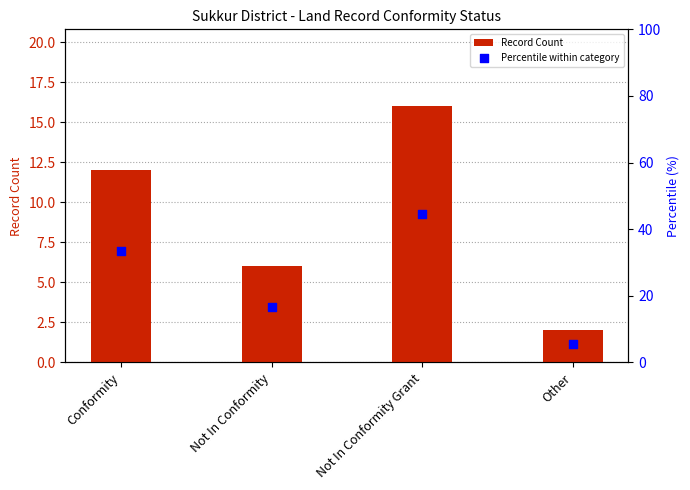

Which series contains the lowest Y value?

Record Count